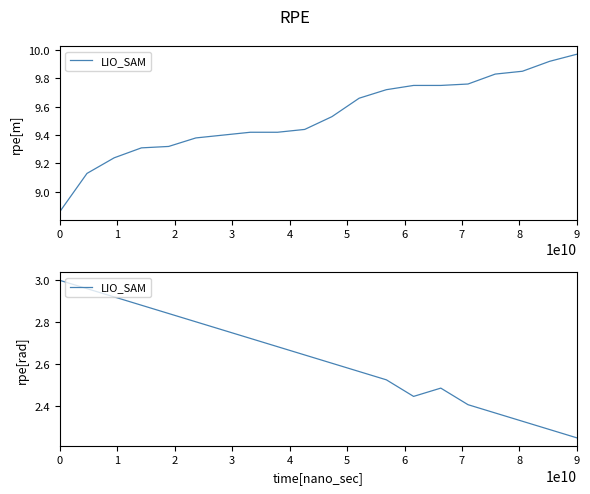

Does the chart display data point markers on the line(s)?

No